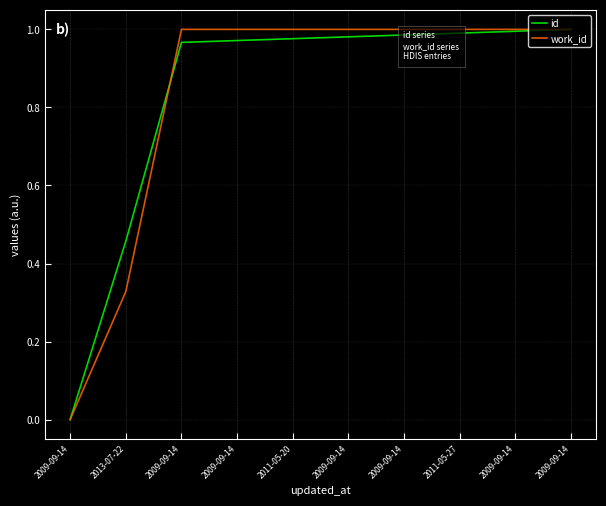

Is it true that id equals 0.6 at 2009-09-14?

False